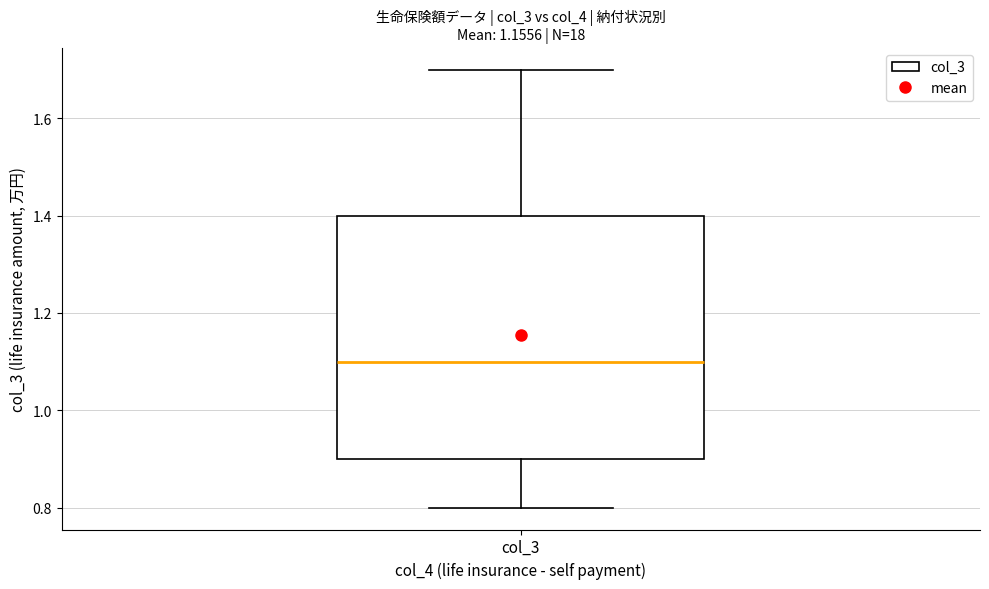

Read this box plot against the y-axis: the position of the median line, the range covered by the box, and the ends of both whiskers. The values are not printed on the chart, so give them approximately, as read against the axis.

median 1.1, box 0.9 to 1.4, whiskers 0.8 to 1.7